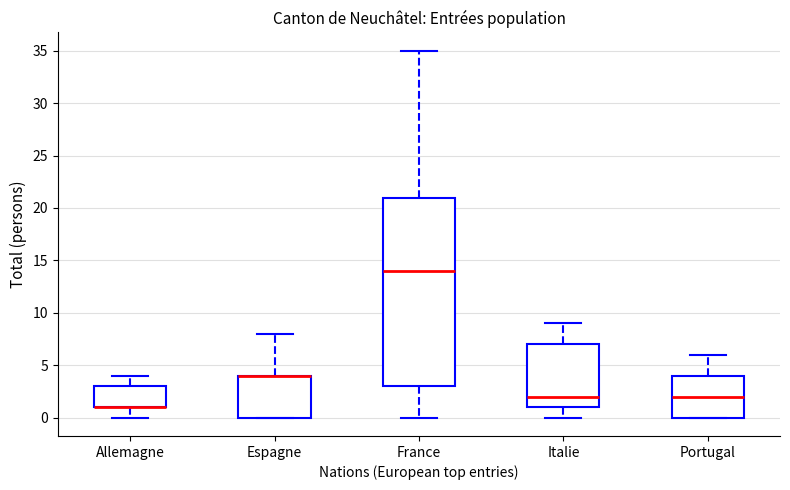

Reading left to right, read every box against the y-axis: the position of its median line, the range the box covers, and the ends of its whiskers. The values are not printed on the chart, so give them approximately, as read against the axis.

Allemagne: median 1 (drawn on the box's lower edge), box 1 to 3, whiskers 0 to 4
Espagne: median 4 (drawn on the box's upper edge), box 0 to 4, whiskers 0 to 8
France: median 14, box 3 to 21, whiskers 0 to 35
Italie: median 2, box 1 to 7, whiskers 0 to 9
Portugal: median 2, box 0 to 4, whiskers 0 to 6